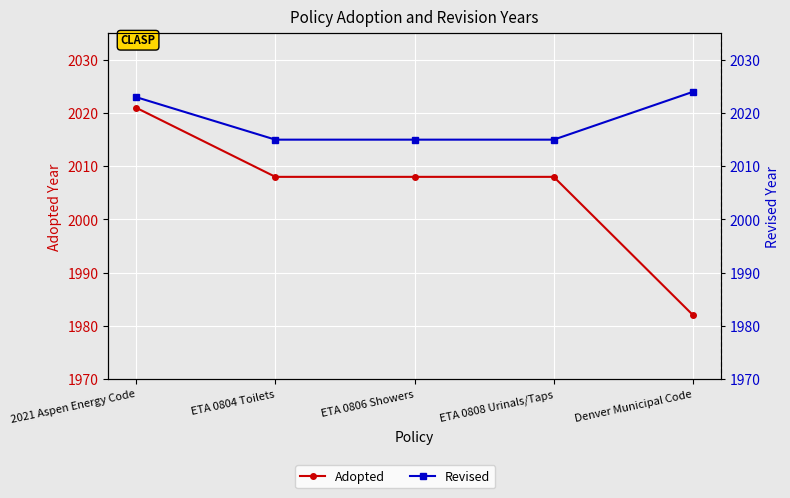

Rank the series by their maximum value, from lowest to highest.

Adopted, Revised